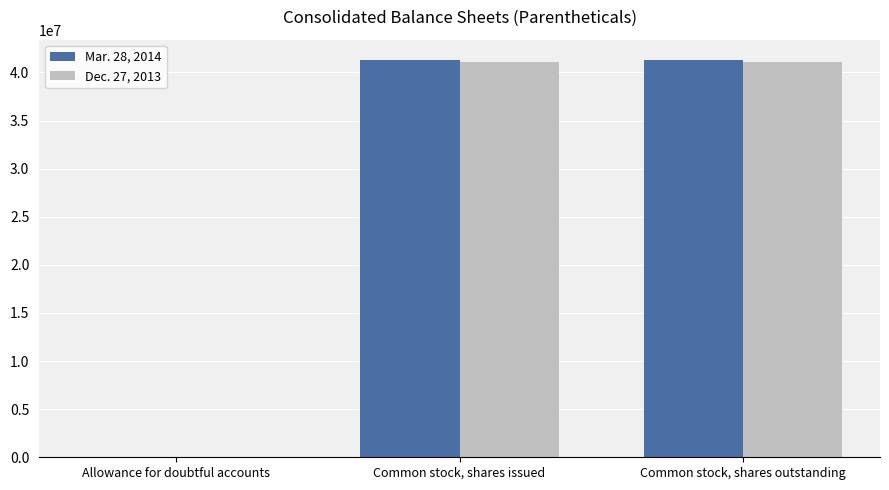

Is the value of Dec. 27, 2013 at Common stock, shares outstanding greater than the value of Mar. 28, 2014 at Allowance for doubtful accounts?

Yes